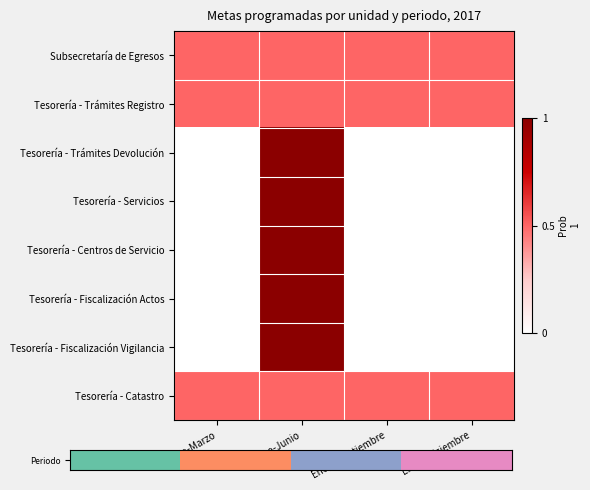

How many Tesorería - Centros de Servicio values are between 0 and 1?

4